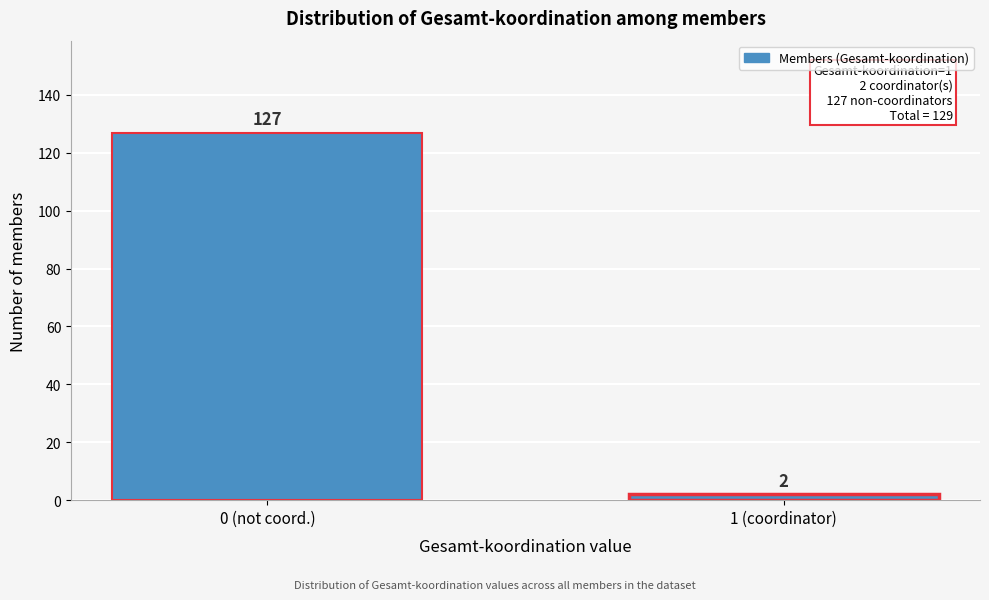

Reading left to right, list all the values displayed in this chart.

127	2